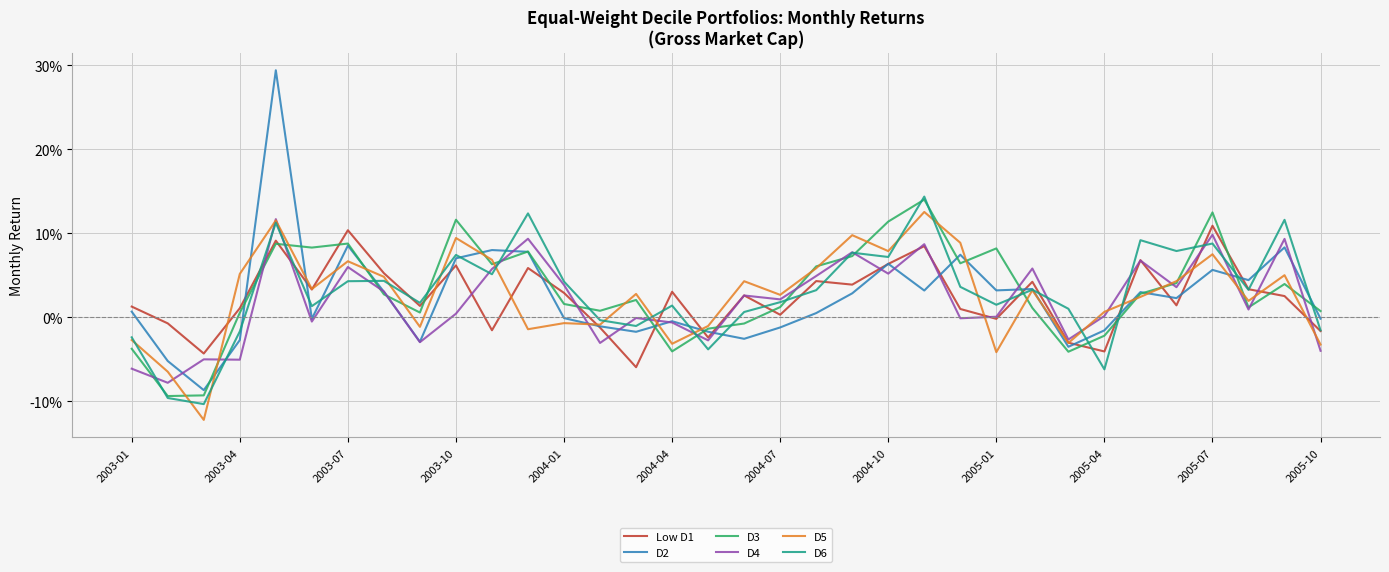

What are all the series names shown in the legend?

Low D1, D2, D3, D4, D5, D6